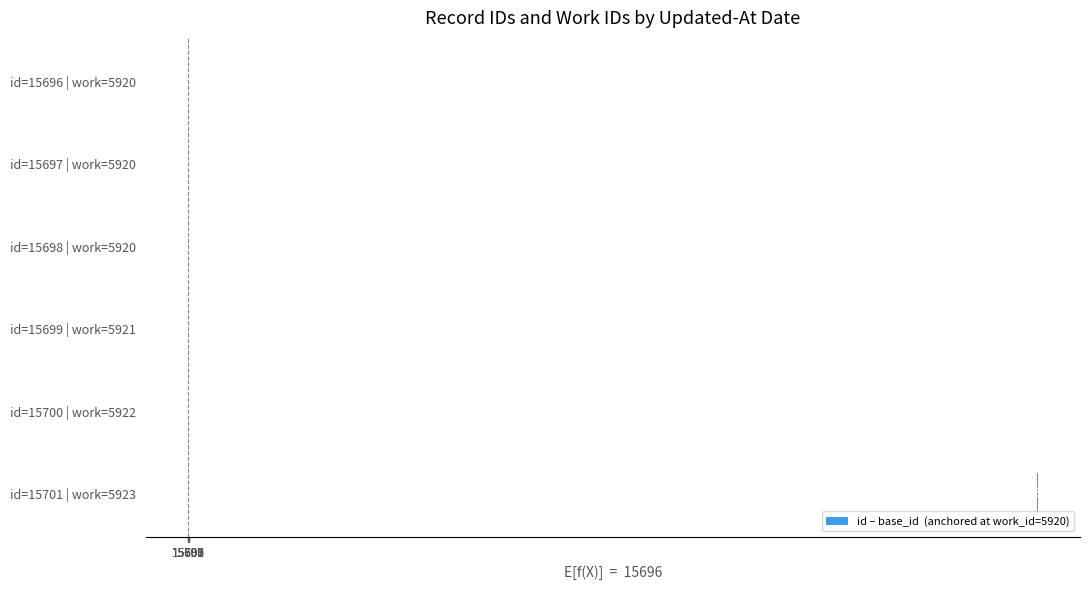

The value at id=15698 | work=5920 is 3. True or false?

False